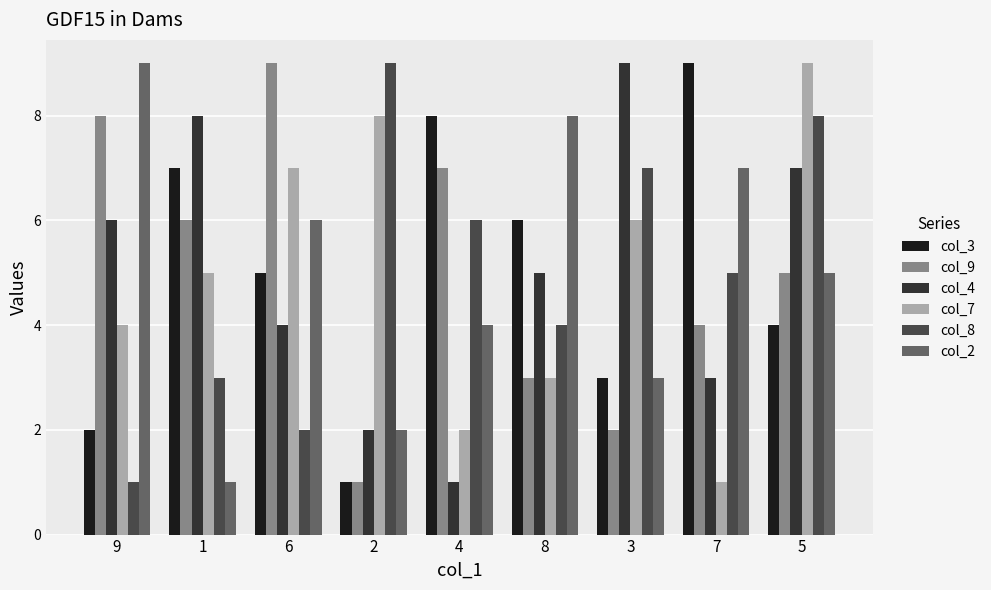

What is the difference between the maximum and second lowest values in the col_4 series?

7